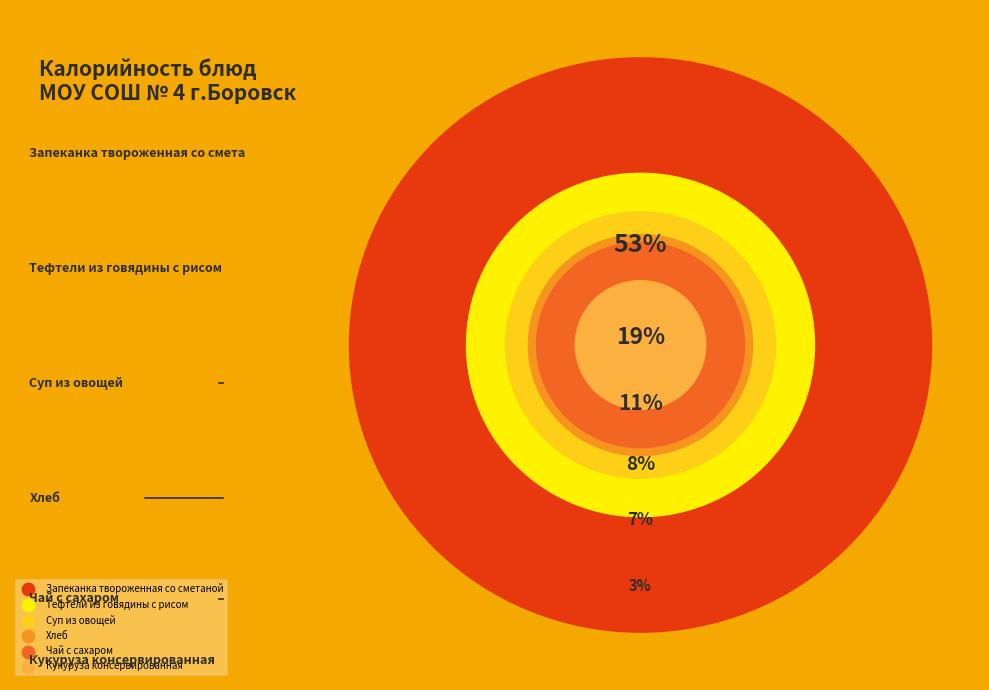

To the nearest percent, what is the average slice percentage?

17%